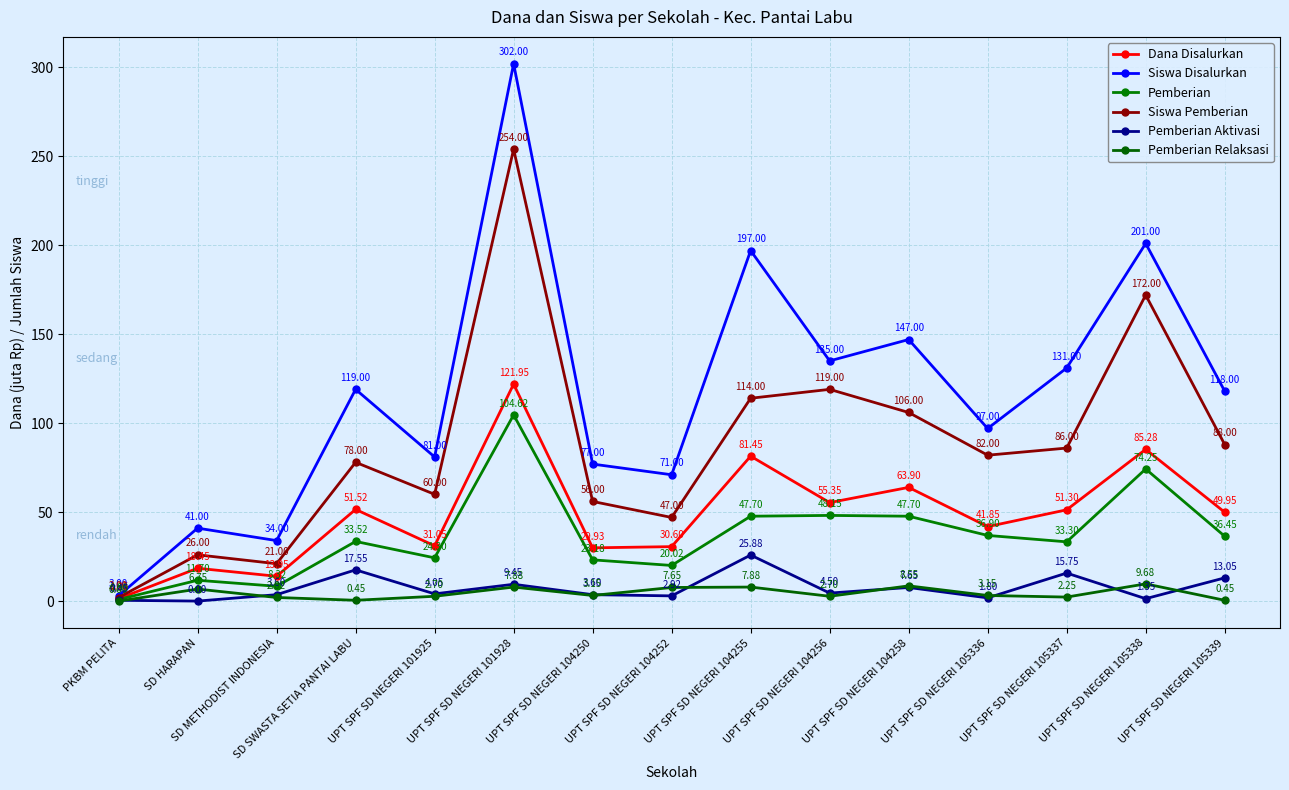

Which series changed the most between UPT SPF SD NEGERI 101928 and UPT SPF SD NEGERI 104250?

Siswa Disalurkan